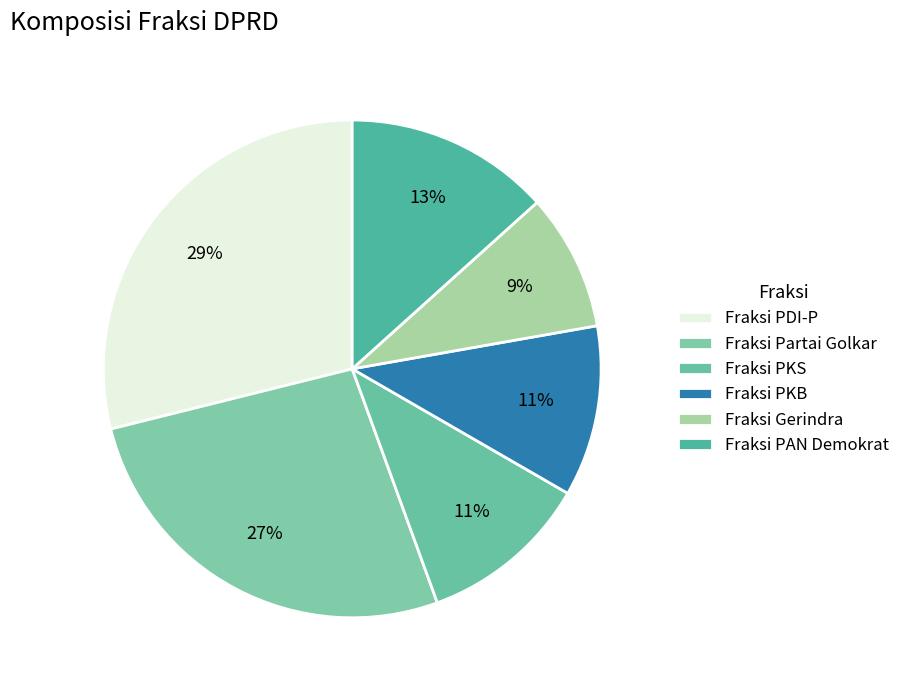

How many slices are in this pie chart?

6